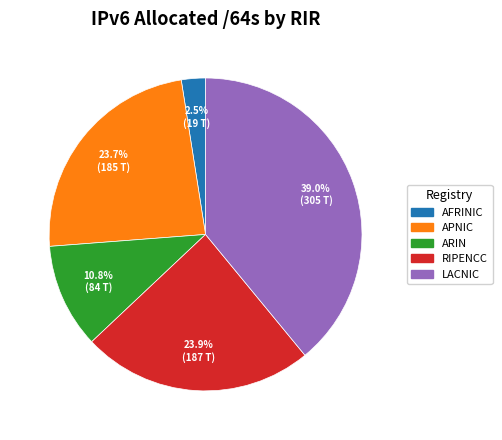

Approximately how many times larger is the value at LACNIC compared to APNIC?

1.6